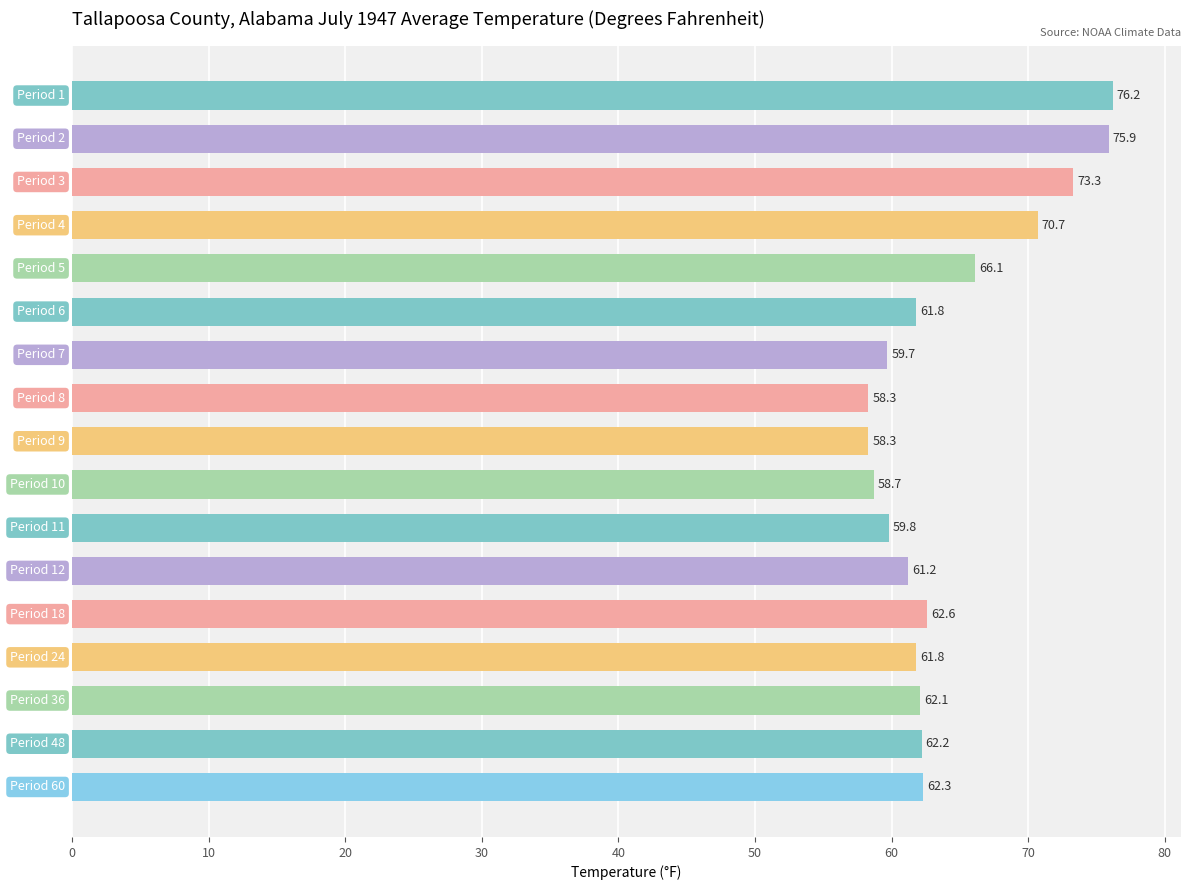

What is the difference between the second highest and second lowest values?

17.6